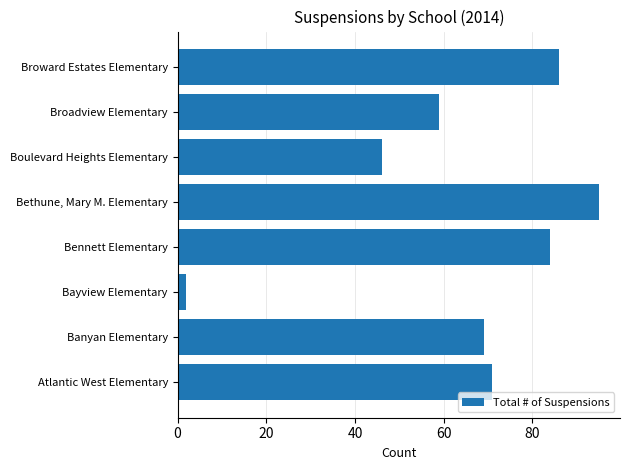

List the labels in order of value, largest first.

Bethune, Mary M. Elementary, Broward Estates Elementary, Bennett Elementary, Atlantic West Elementary, Banyan Elementary, Broadview Elementary, Boulevard Heights Elementary, Bayview Elementary